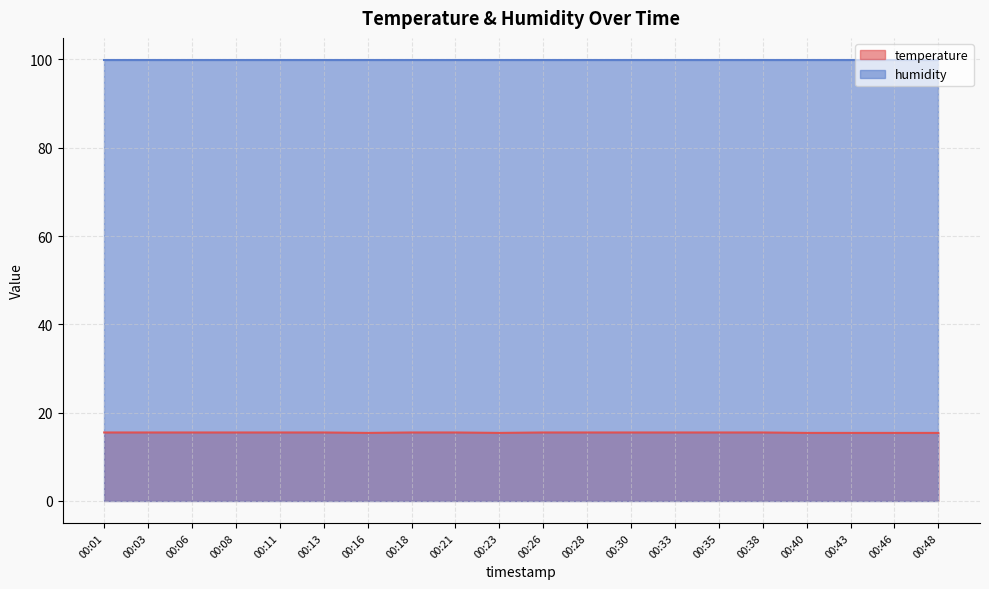

At which label is the value closest to 15?

00:16